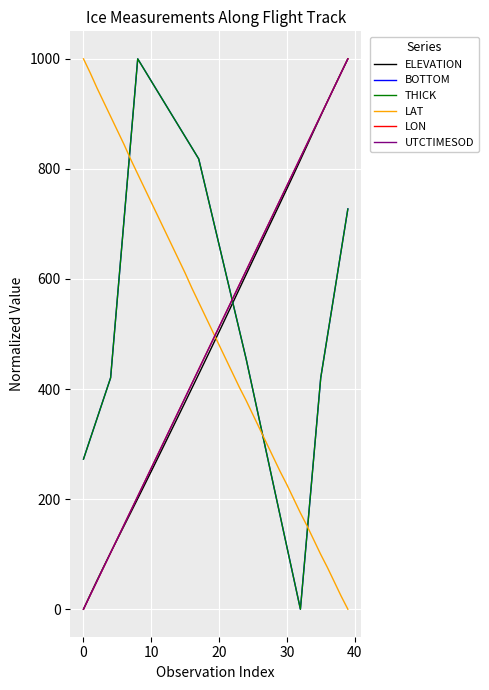

What is the highest value of the BOTTOM series?

1000.0